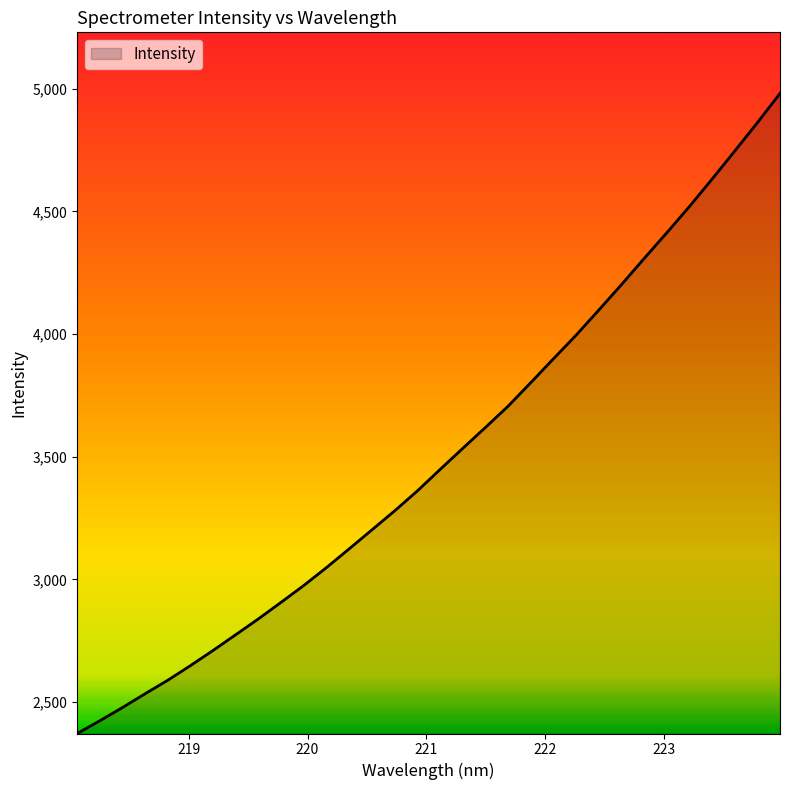

What is the smallest value displayed?

2371.9